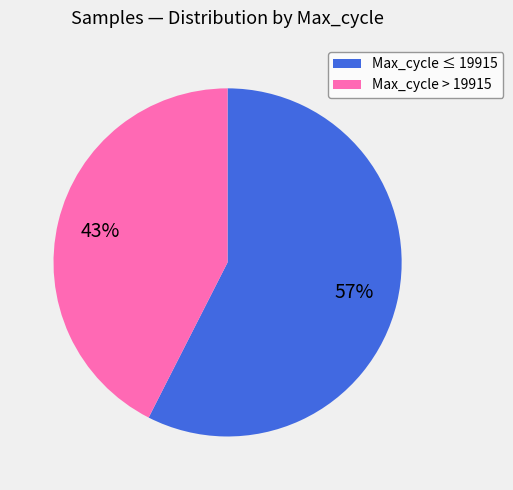

To the nearest percent, what is the average slice percentage?

50%